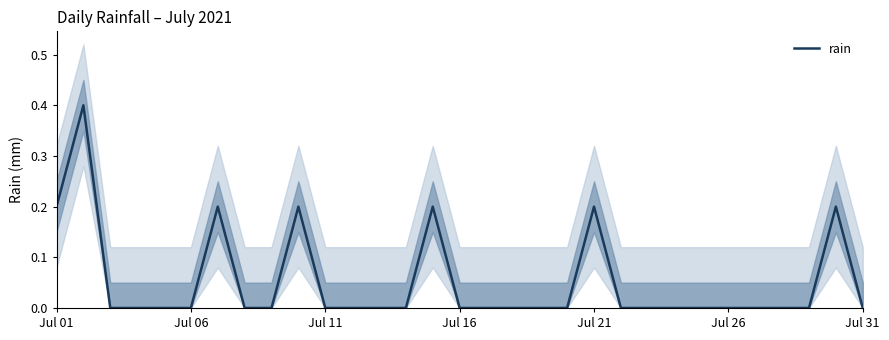

How many interior local peaks (higher than both neighbors) does the data have?

6